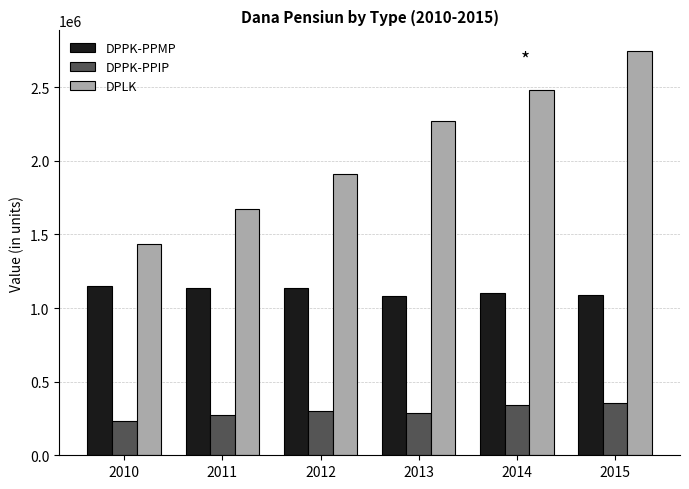

What is the average value of the DPPK-PPMP series?

1115651